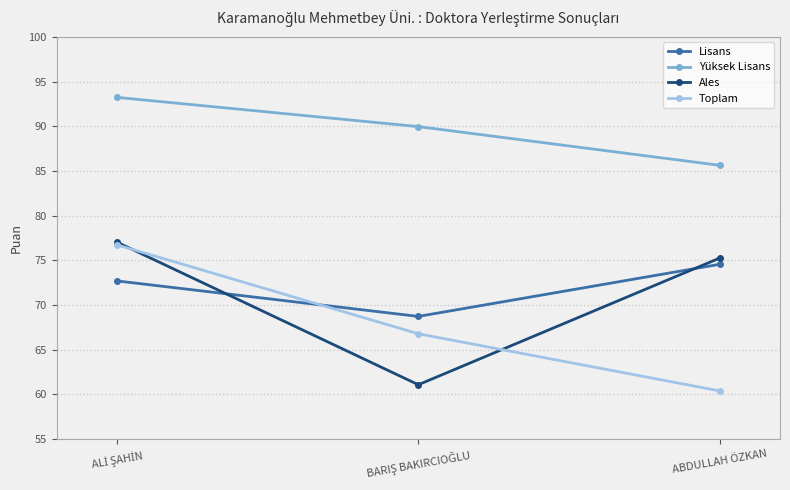

What is the average value of the Toplam series?

68.0